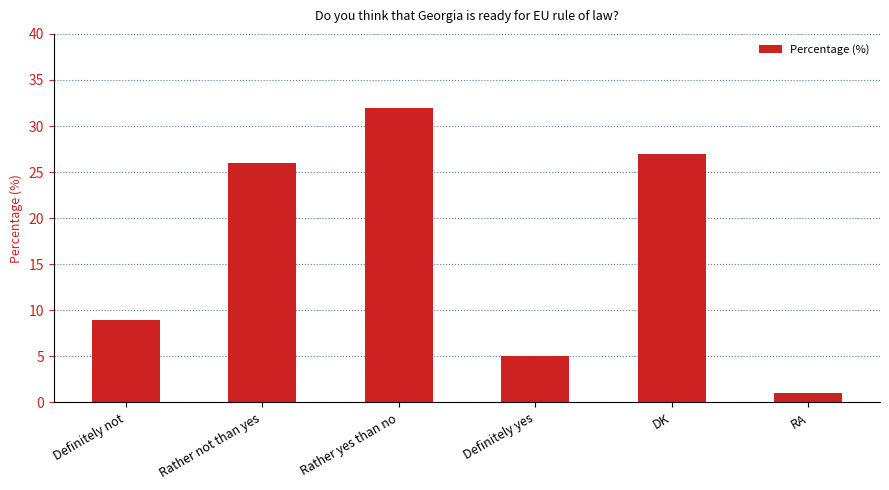

Are the bars horizontal?

No